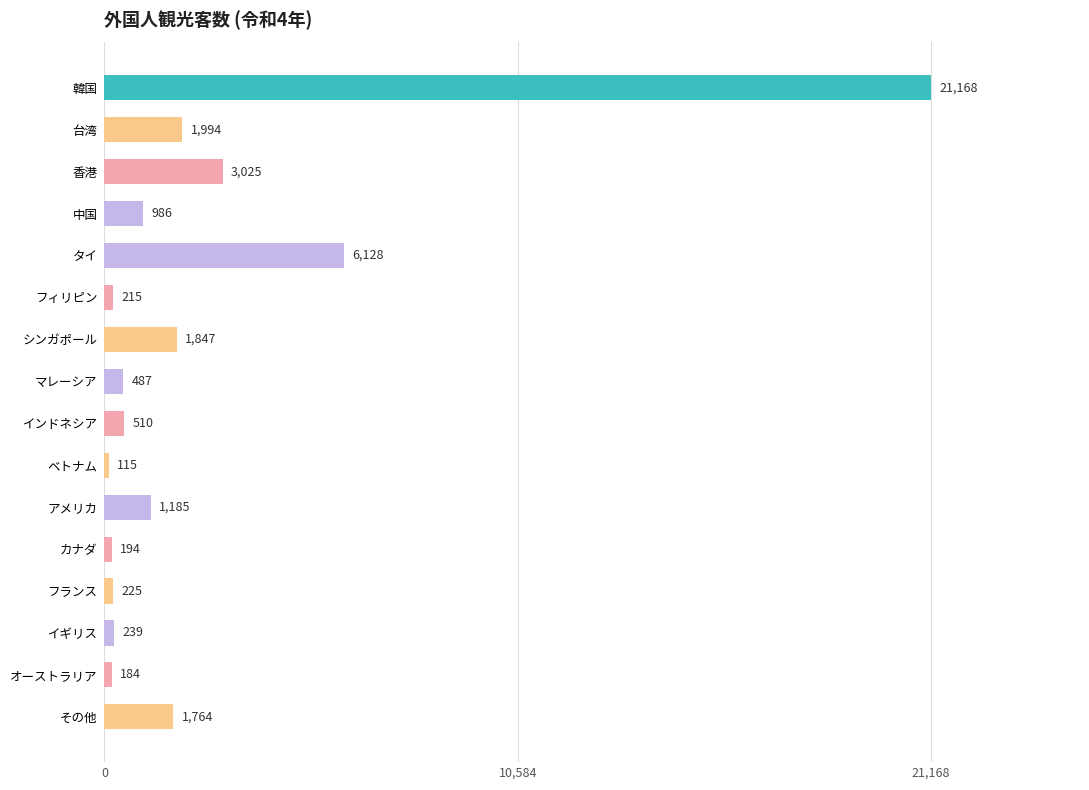

Read the value at カナダ.

194